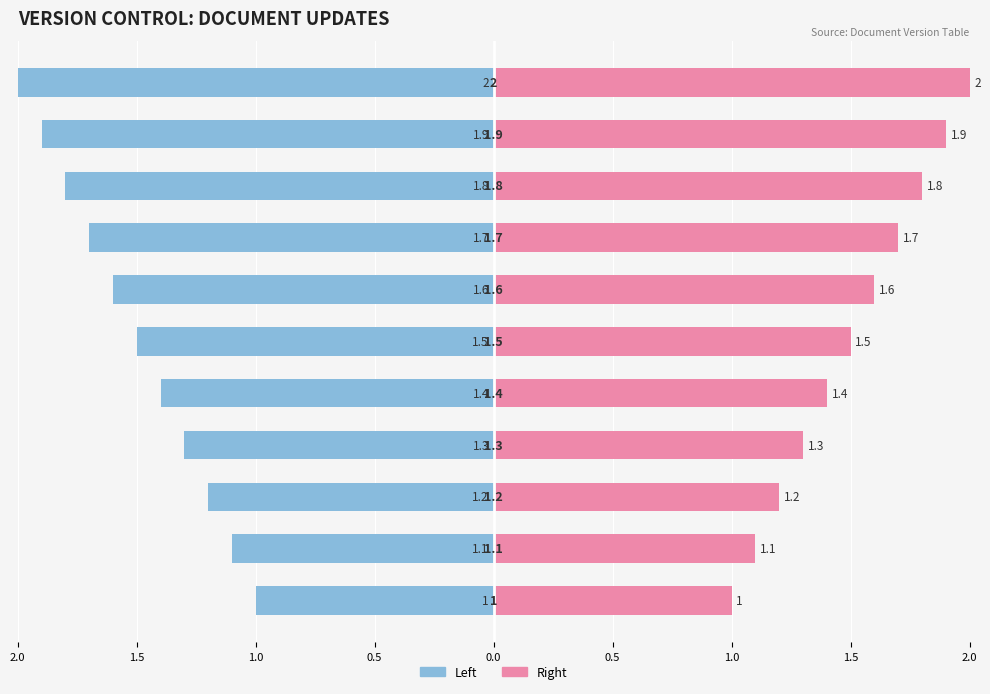

What is the approximate value of Right at 10?

2.0